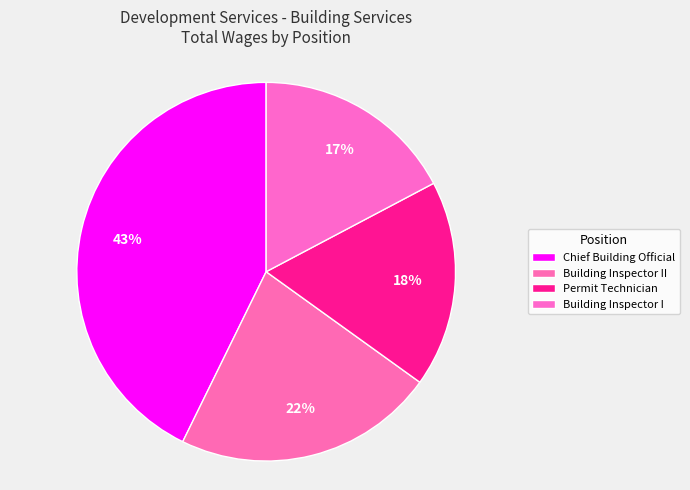

How many slices are in this pie chart?

4